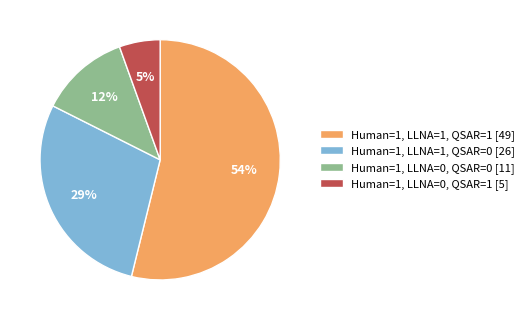

Which has a higher value, Human=1, LLNA=1, QSAR=0 [26] or Human=1, LLNA=0, QSAR=0 [11]?

Human=1, LLNA=1, QSAR=0 [26]